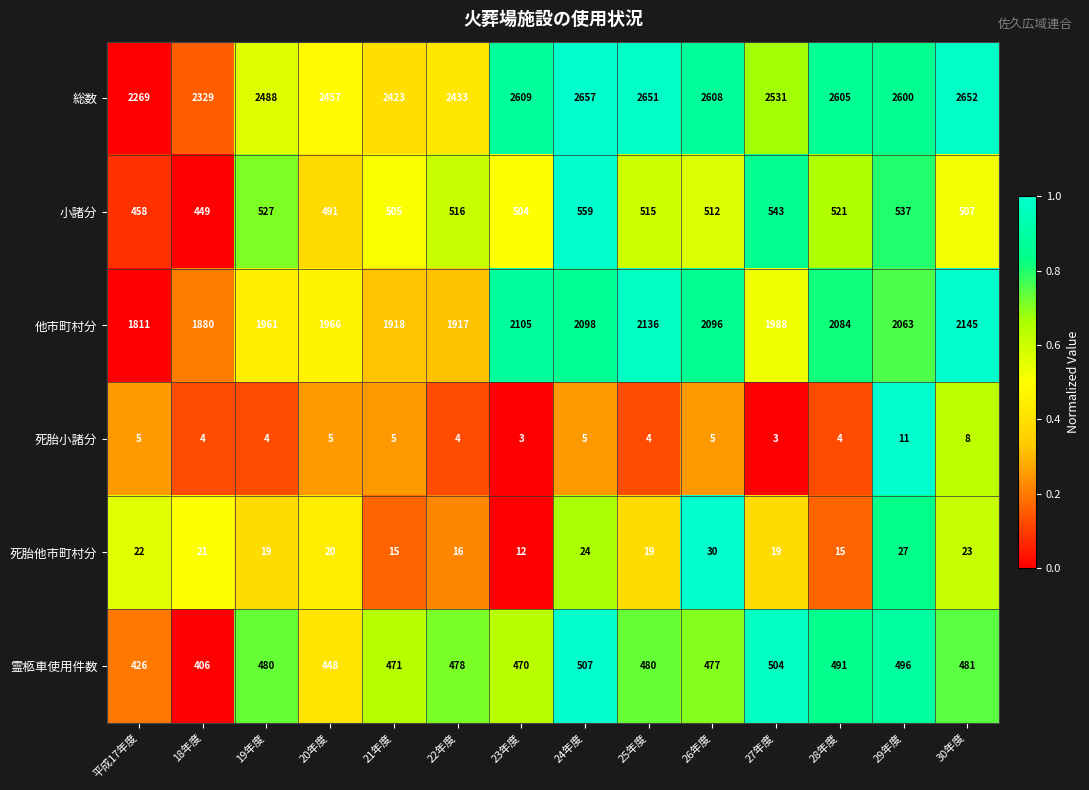

The 霊柩車使用件数 series shows 448 at 20年度. True or false?

True